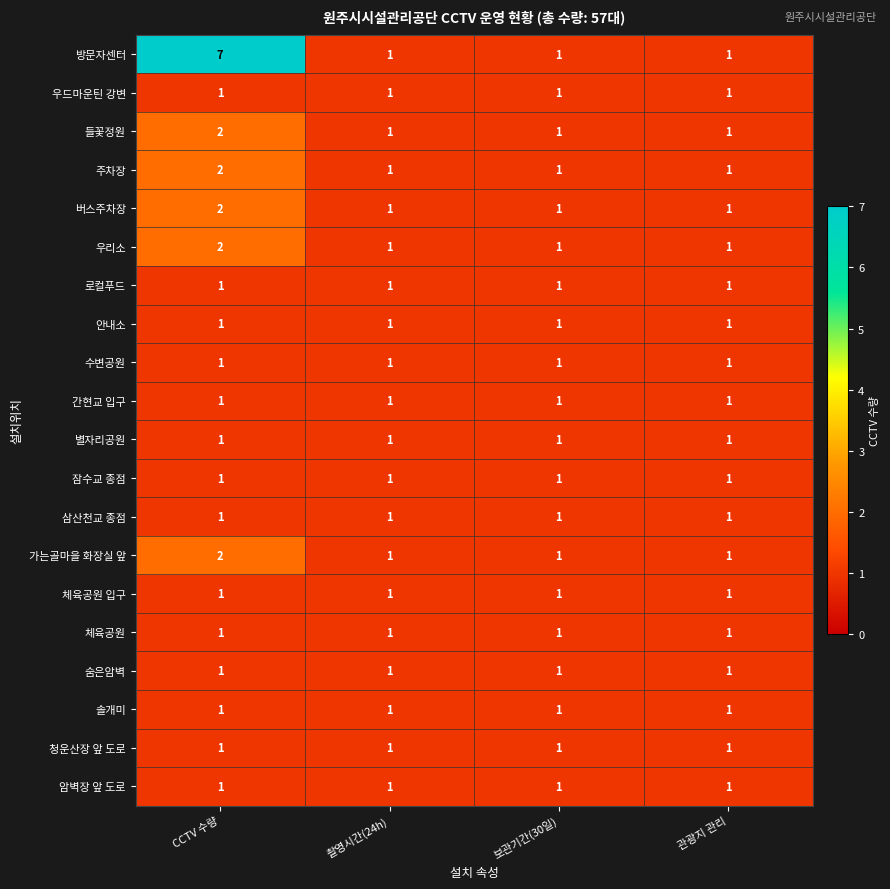

The value of 가는골마을 화장실 앞 at 촬영시간(24h) is 2. True or false?

False